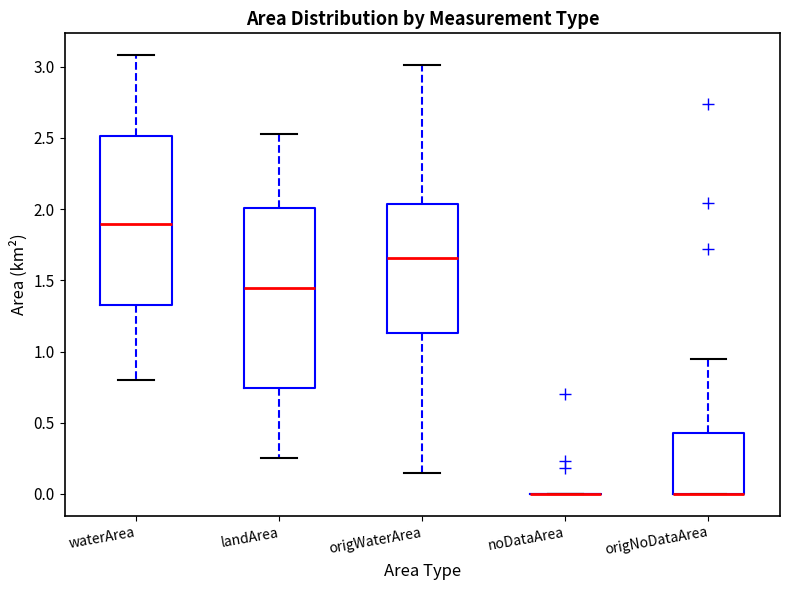

Reading left to right, read every box against the y-axis: the position of its median line, the range the box covers, and the ends of its whiskers. The values are not printed on the chart, so give them approximately, as read against the axis.

waterArea: median 1.90, box 1.35 to 2.50, whiskers 0.80 to 3.10
landArea: median 1.45, box 0.75 to 2.00, whiskers 0.25 to 2.55
origWaterArea: median 1.65, box 1.15 to 2.05, whiskers 0.15 to 3.00
noDataArea: box collapsed to a line at 0.00, whiskers 0.00 to 0.00
origNoDataArea: median 0.00 (drawn on the box's lower edge), box 0.00 to 0.45, whiskers 0.00 to 0.95